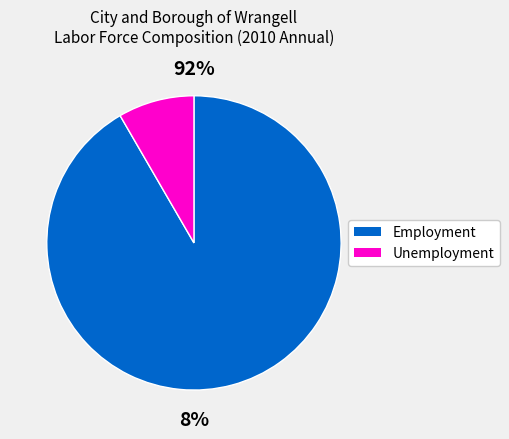

Is 10 the majority of the pie?

No